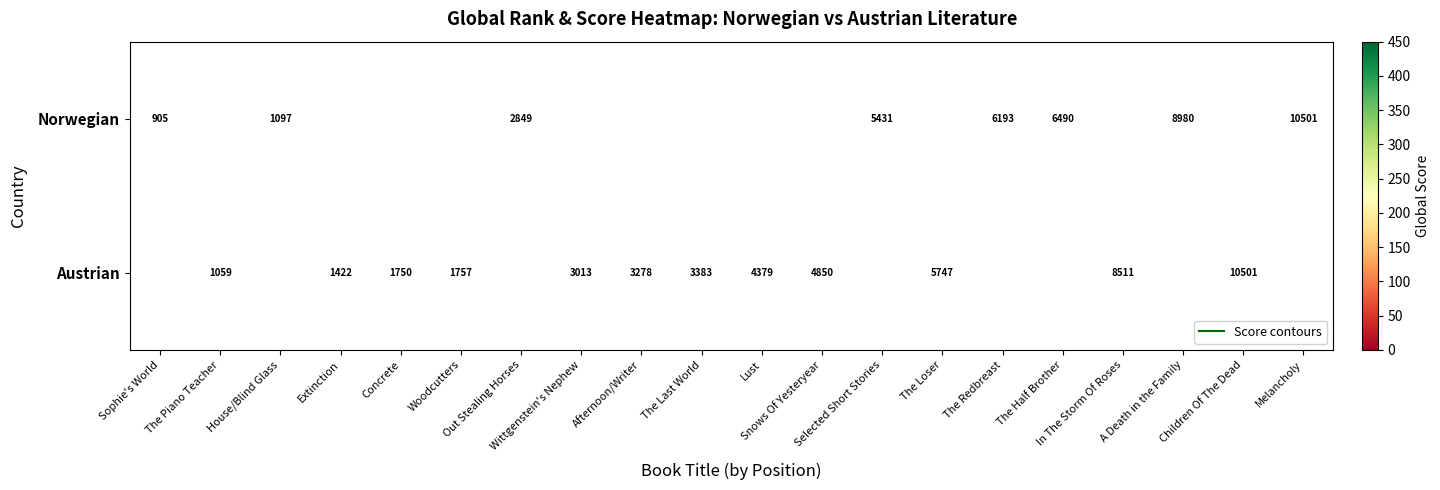

Which has a higher value, Snows Of Yesteryear or The Last World?

The Last World